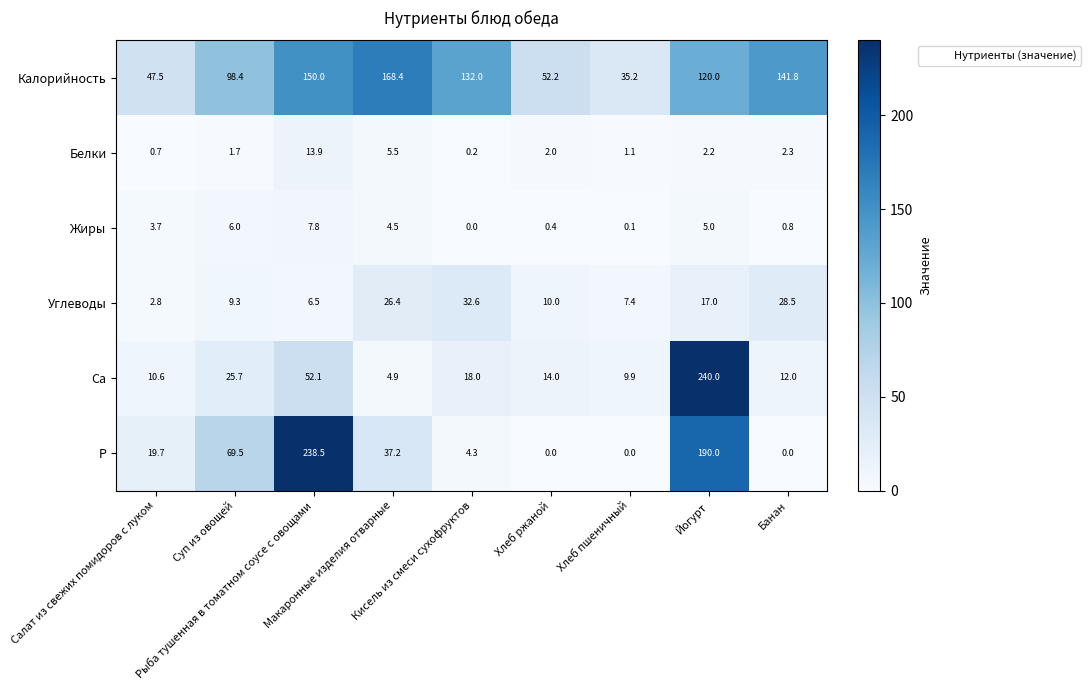

List the series in order of their peak value, lowest first.

Жиры, Белки, Углеводы, Калорийность, Р, Са